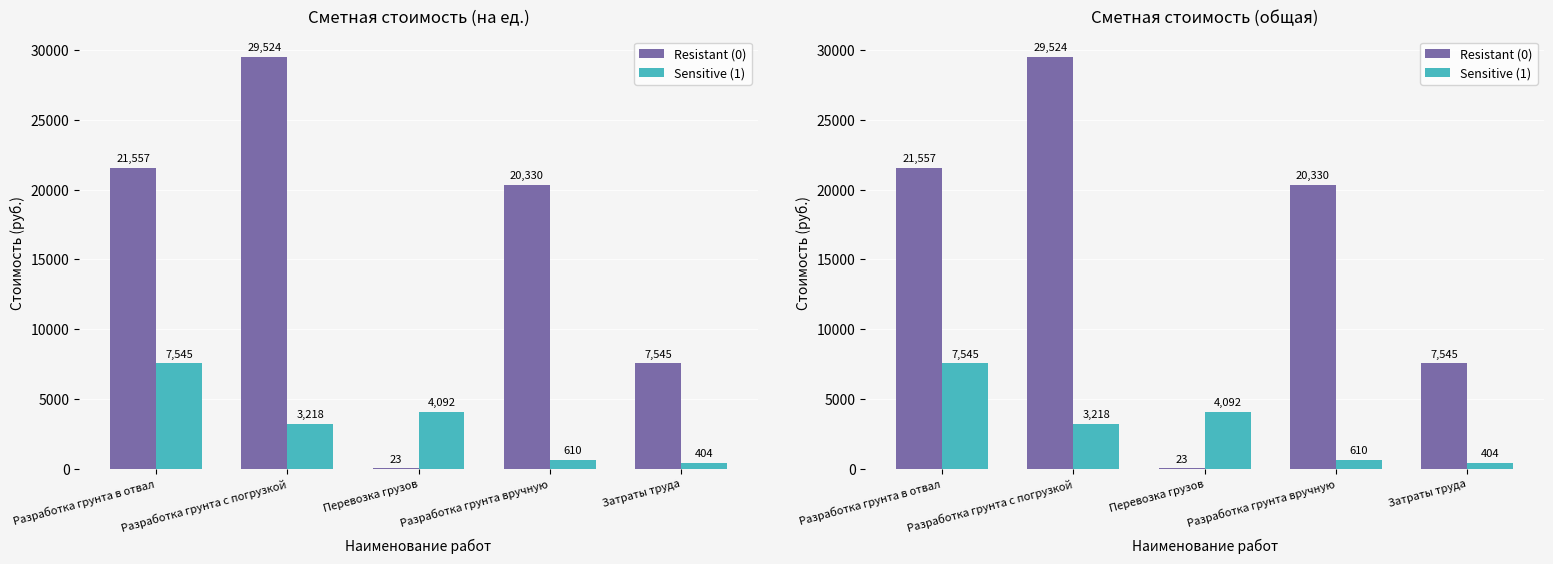

Is the value of Sensitive (1) at Разработка грунта вручную greater than the value of Resistant (0) at Разработка грунта вручную?

No